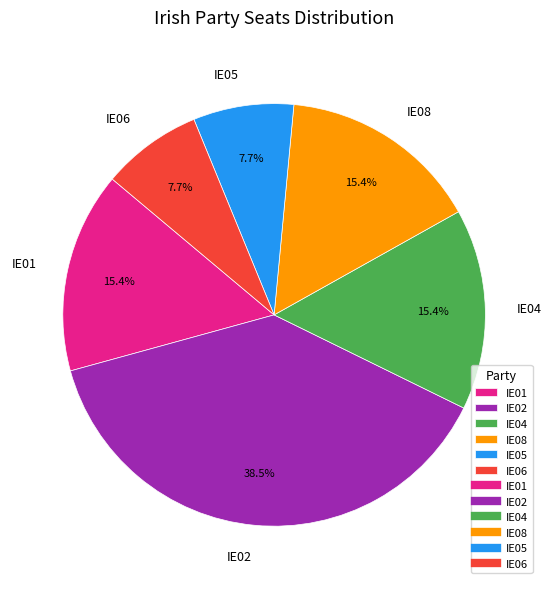

What percentage is the IE06 slice, to the nearest percent?

8%